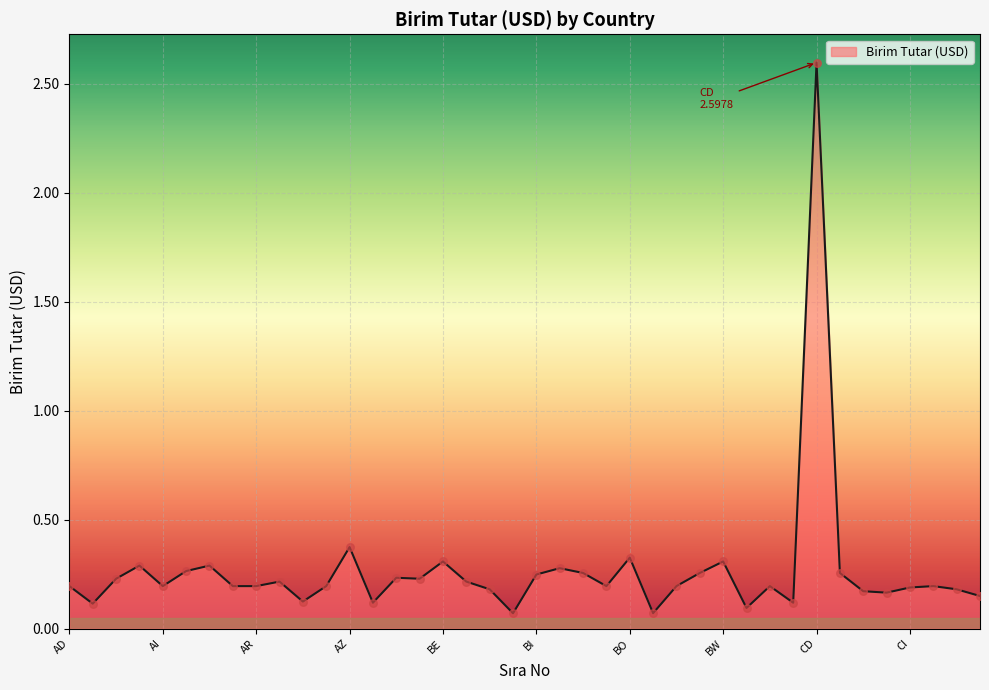

Is this an area chart (filled region under the line)?

Yes